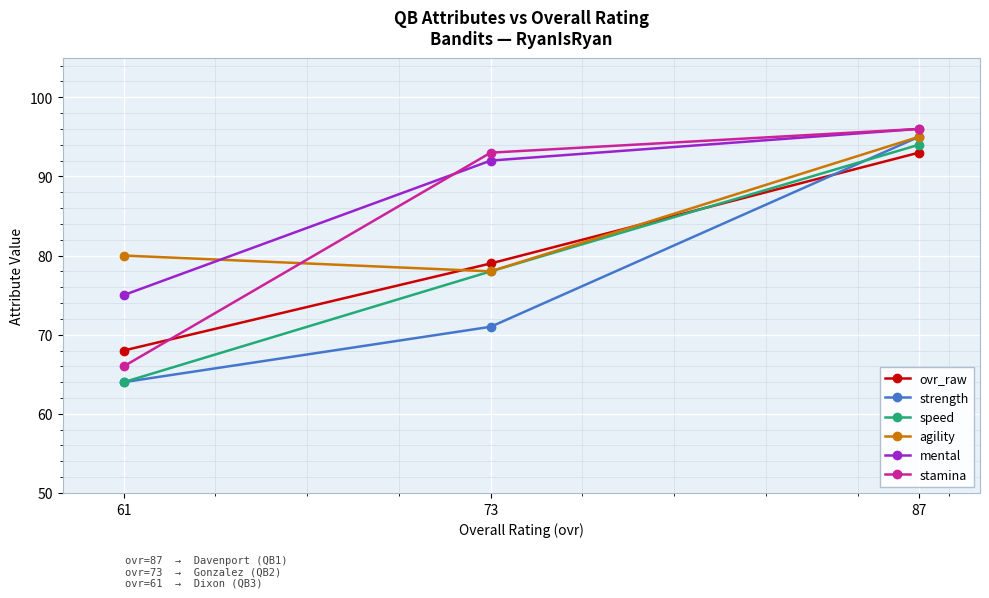

Count the stamina values in the range 66 to 96.

3